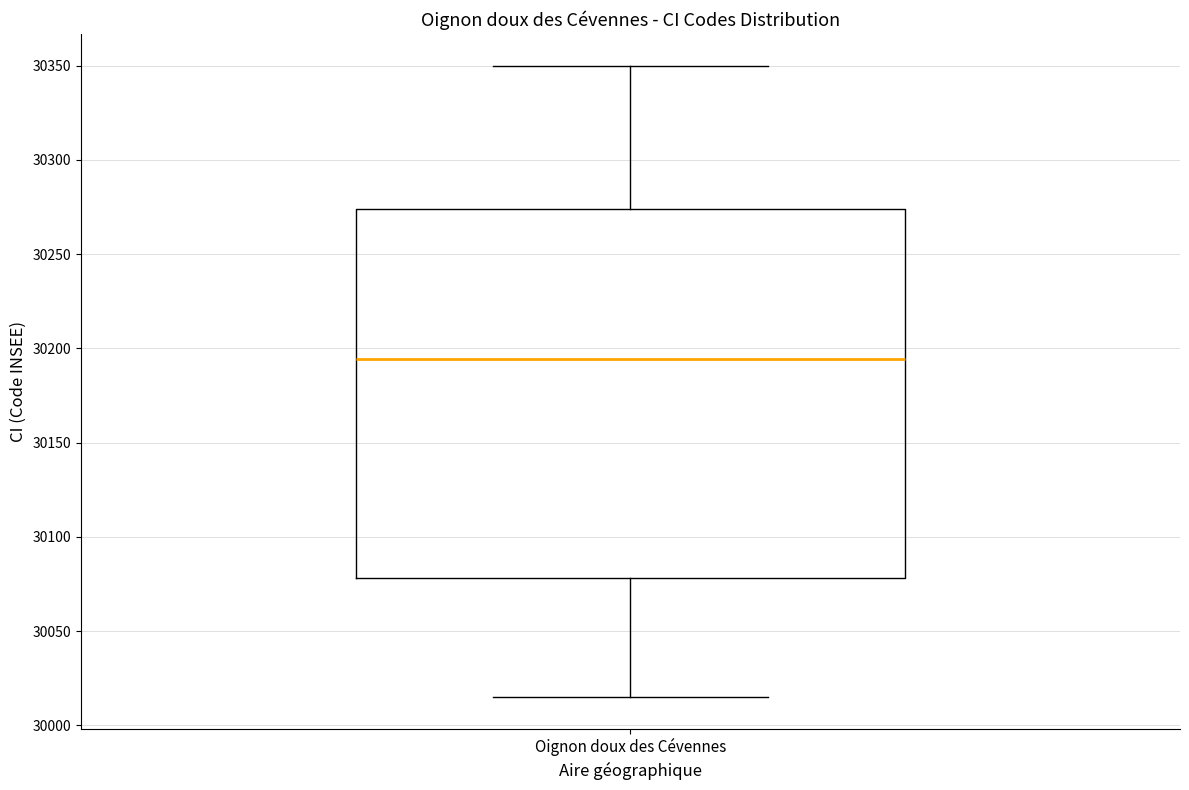

Where is the upper edge of the box for Oignon doux des Cévennes on the y-axis? The values are not printed on the chart, so give them approximately, as read against the axis.

30275